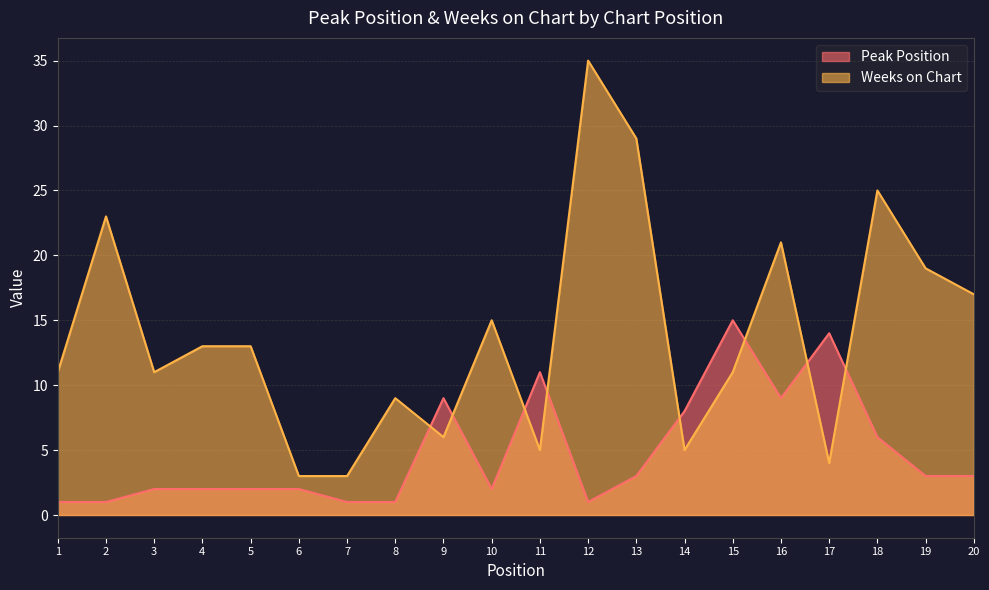

What is the value of the Peak Position point at the 12th from the left?

1